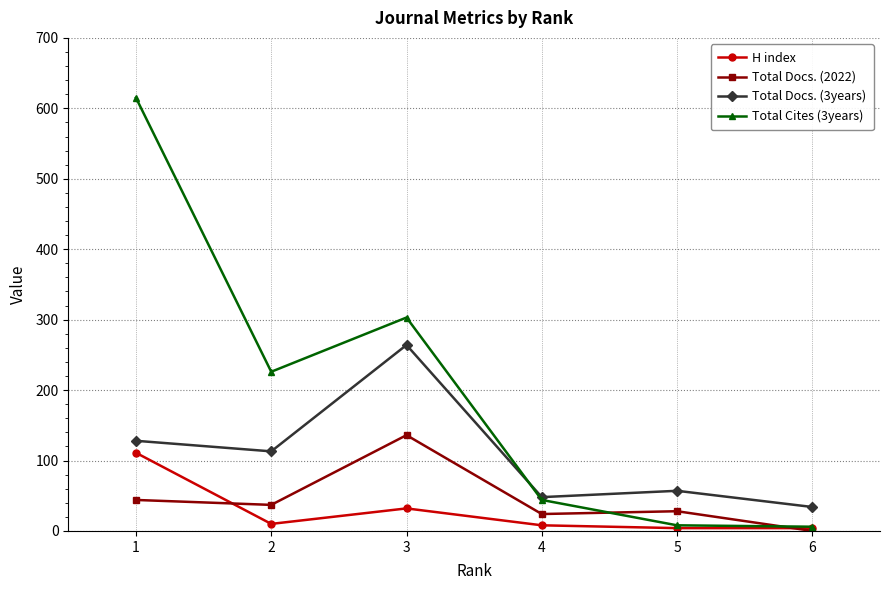

At which category does Total Docs. (3years) reach its first local valley?

2